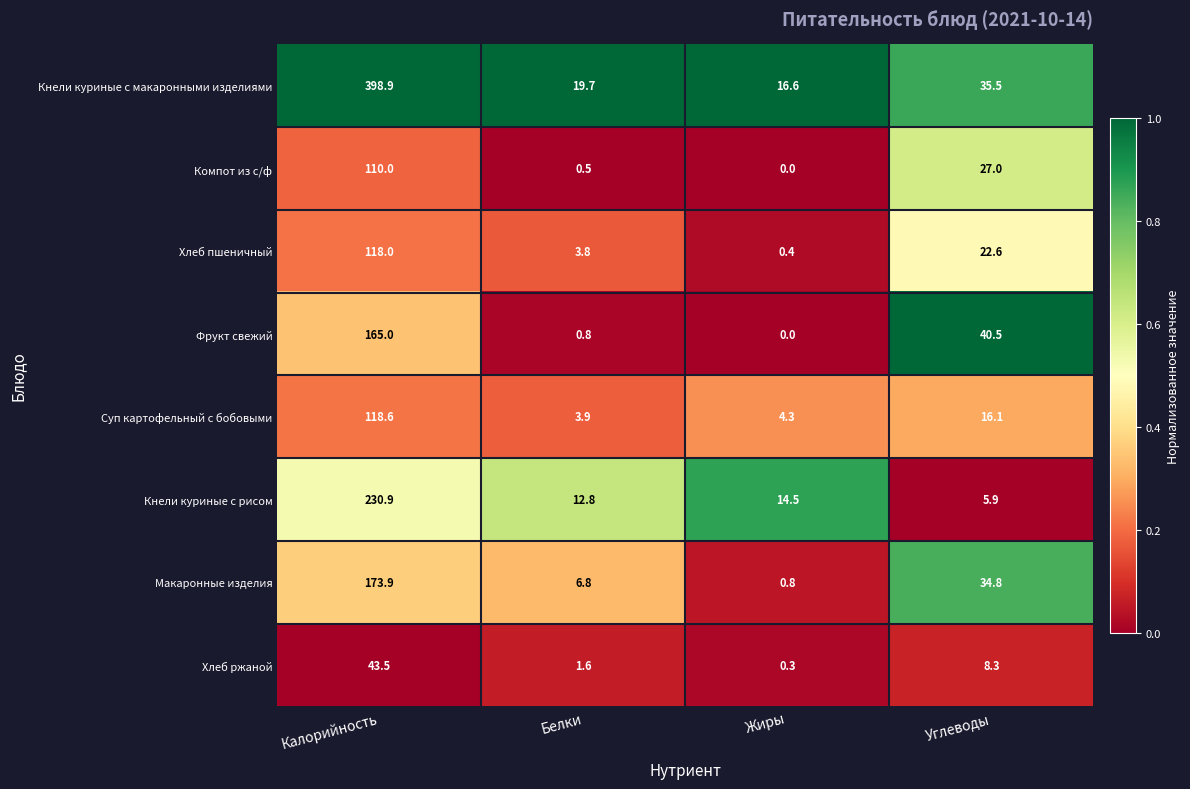

How many distinct data groups are displayed?

8